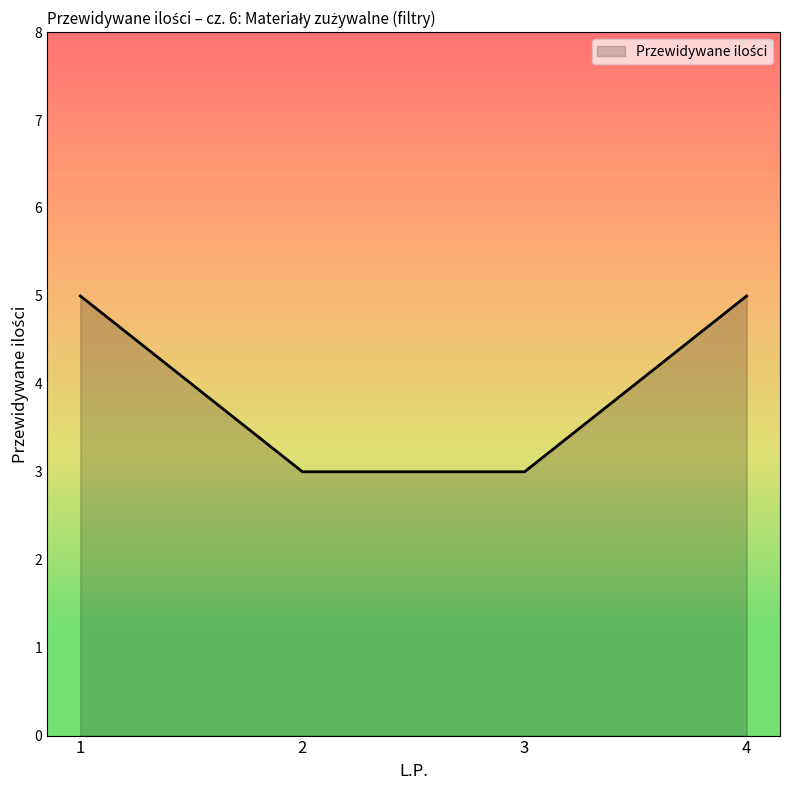

What is the approximate value at 2?

3